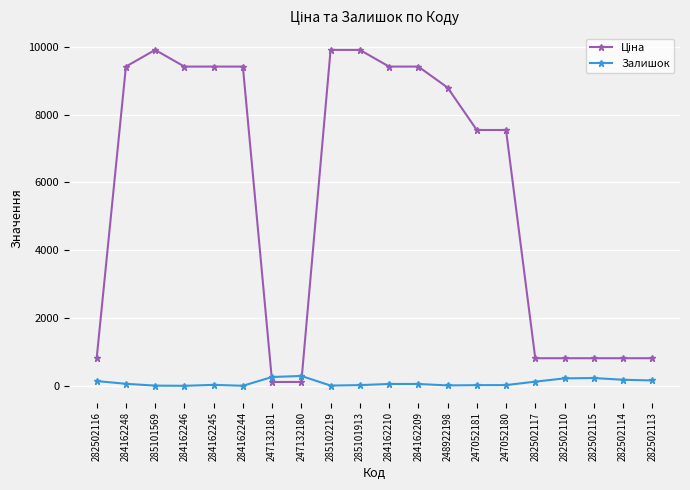

What is the sum of all Залишок values?

1875.0